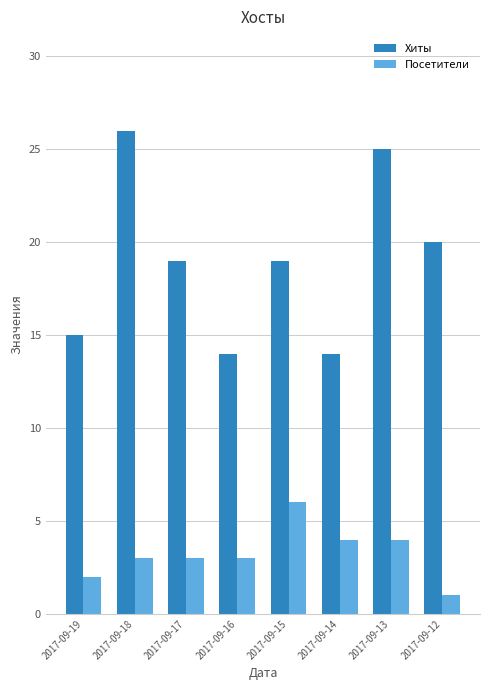

The Хиты series shows 26 at 2017-09-18. True or false?

True